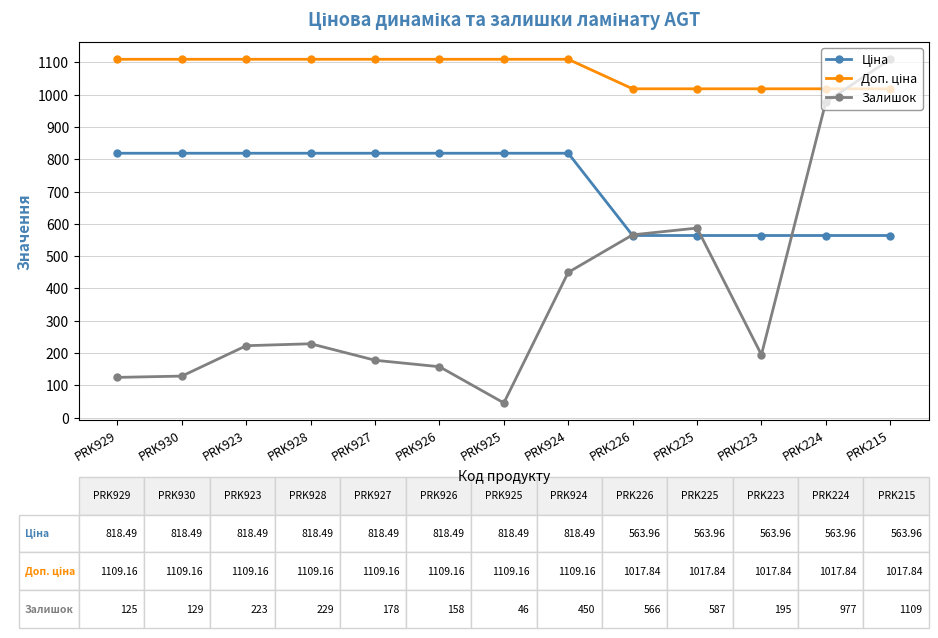

What is the total value across all series at PRK215?

2690.8